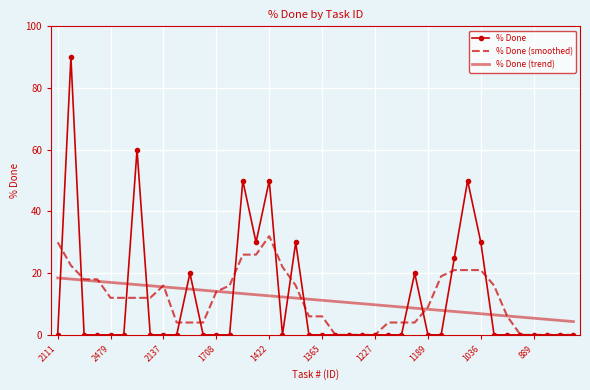

List the series in order of their peak value, lowest first.

% Done (trend), % Done (smoothed), % Done